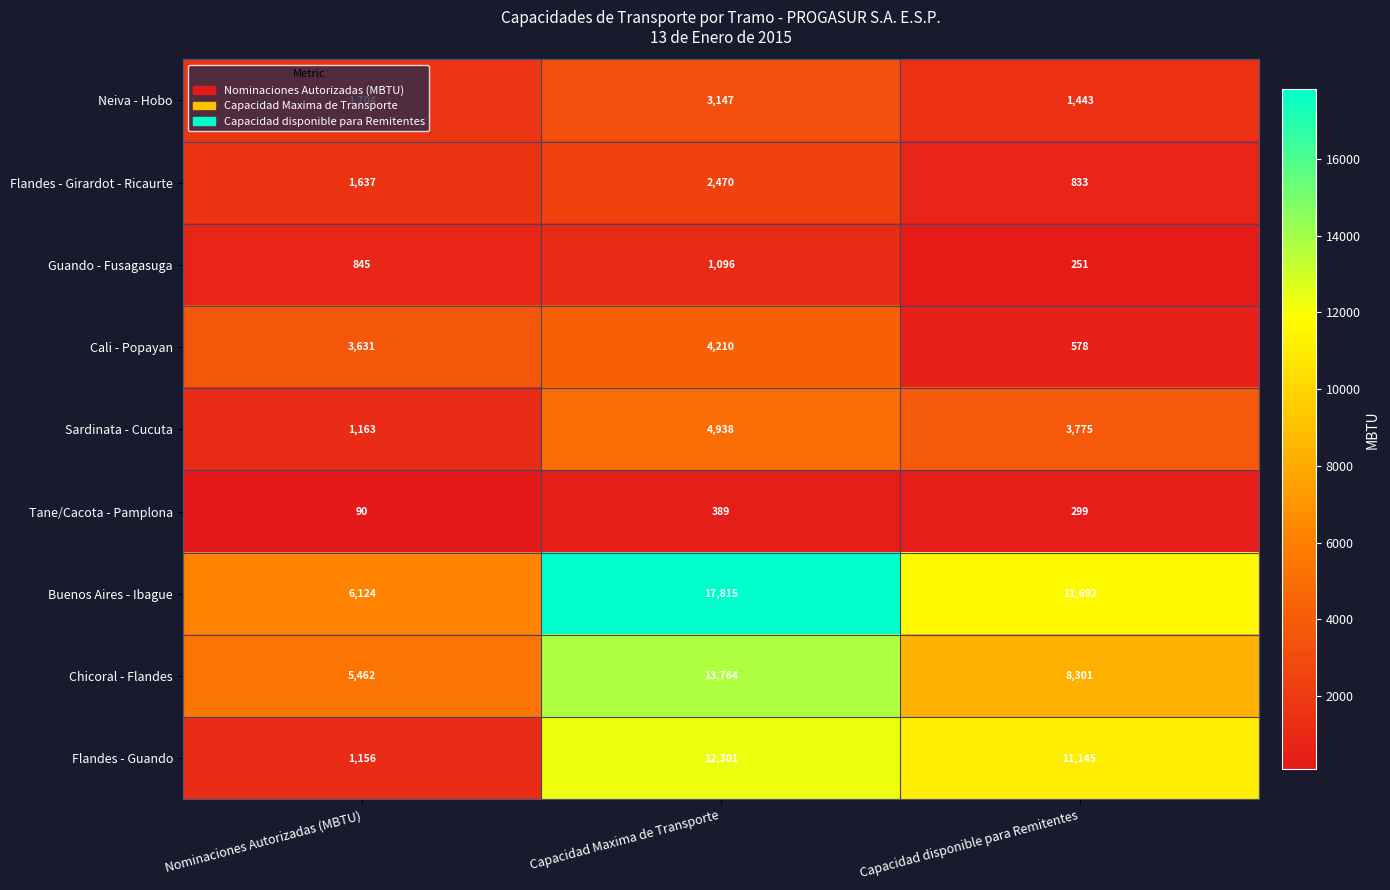

At which category is the sum across all series the highest?

Capacidad Maxima de Transporte